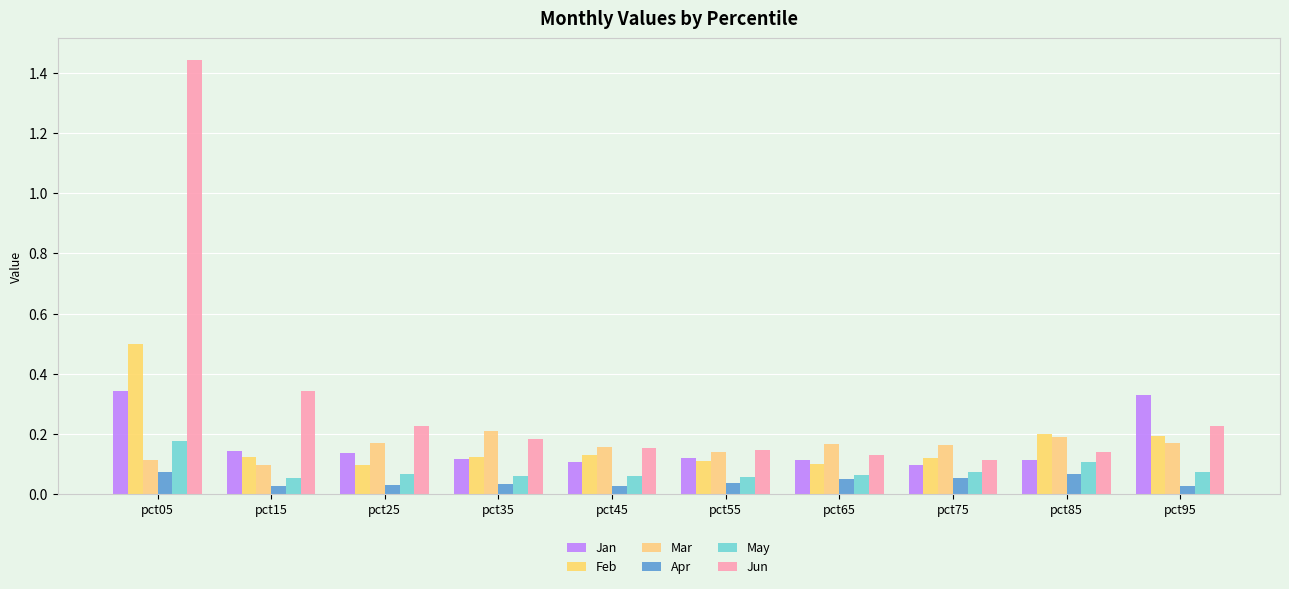

The value of Jan at pct55 is 0.2. True or false?

False